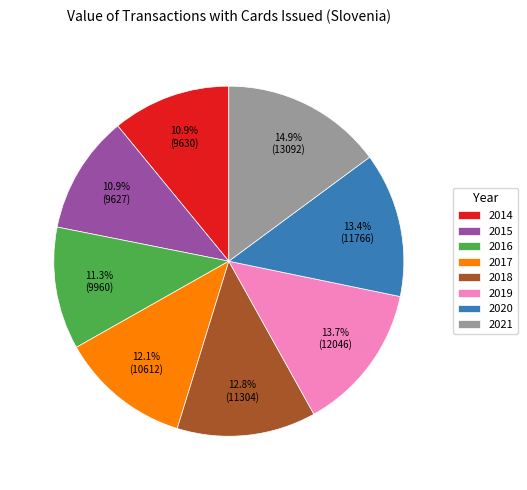

Which slice is the largest?

2021